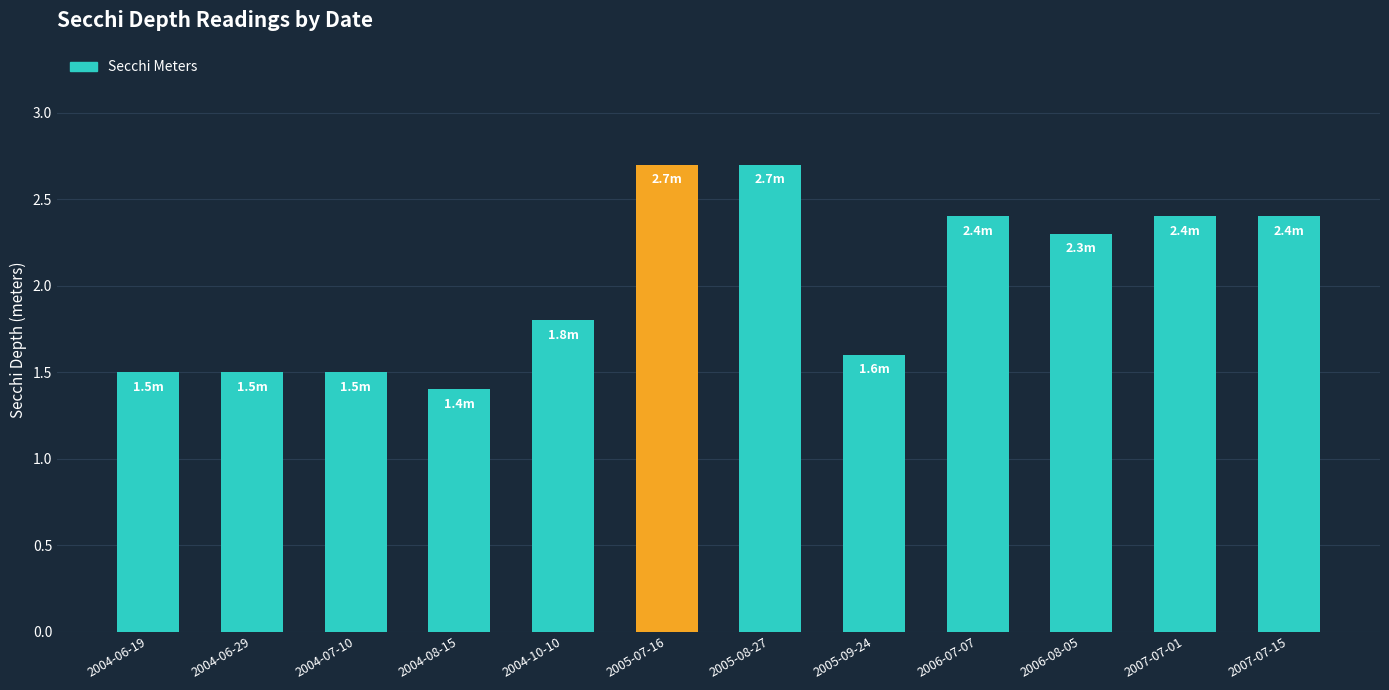

The value at 2004-06-19 is 0.7. True or false?

False